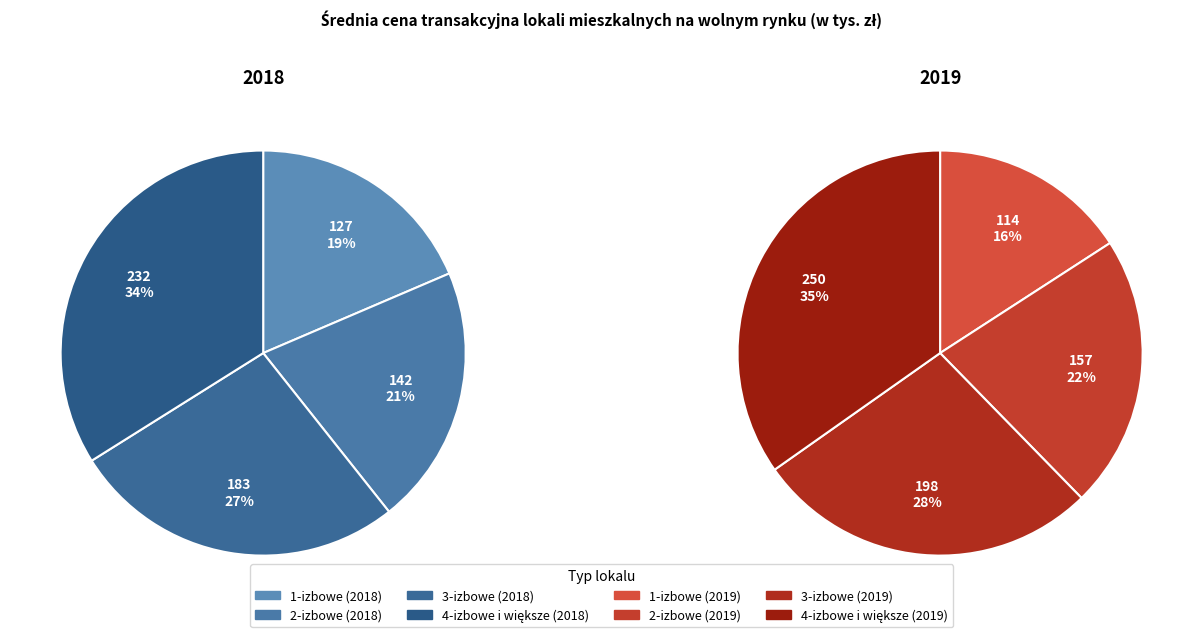

Does 2-izbowe represent more than half of the total?

No